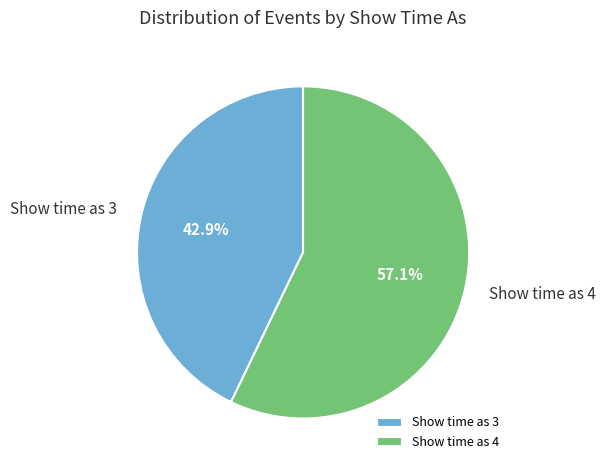

What is the largest slice in the pie chart?

Show time as 4